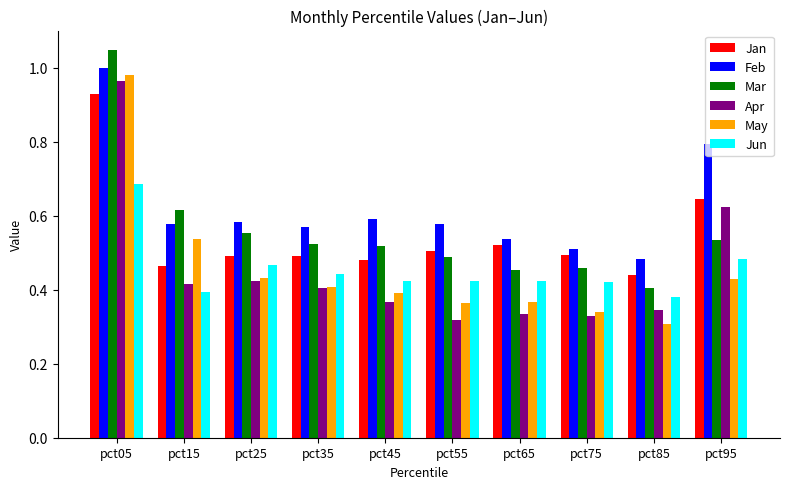

At which category does the chart reach its peak across all series?

pct05